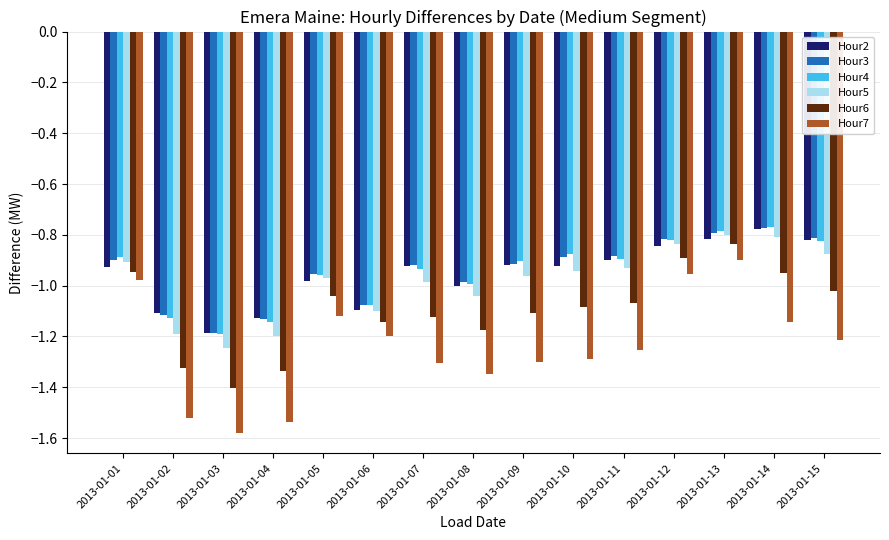

The value of Hour5 at 2013-01-01 is -0.9. True or false?

True